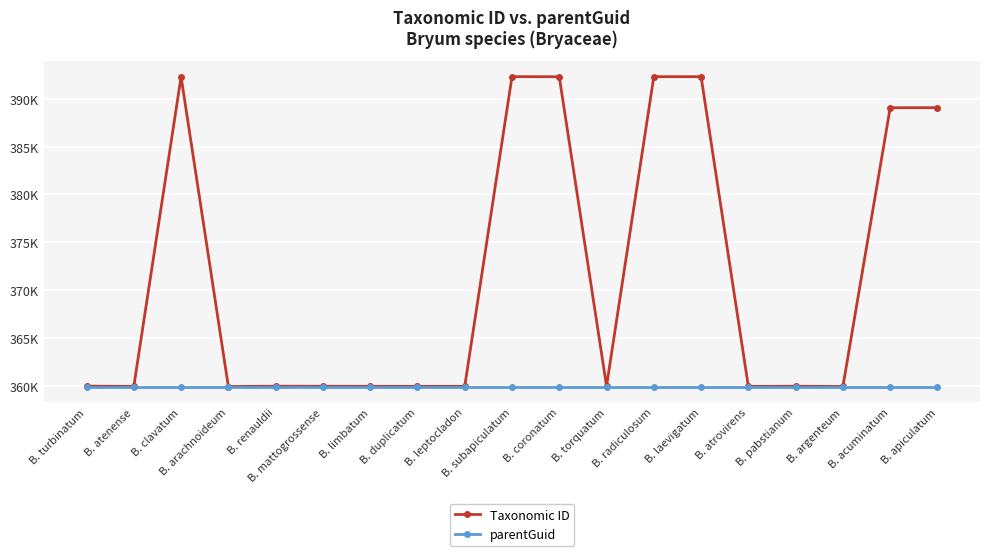

List the labels in order of parentGuid value, smallest first.

B. turbinatum, B. atenense, B. clavatum, B. arachnoideum, B. renauldii, B. mattogrossense, B. limbatum, B. duplicatum, B. leptocladon, B. subapiculatum, B. coronatum, B. torquatum, B. radiculosum, B. laevigatum, B. atrovirens, B. pabstianum, B. argenteum, B. acuminatum, B. apiculatum